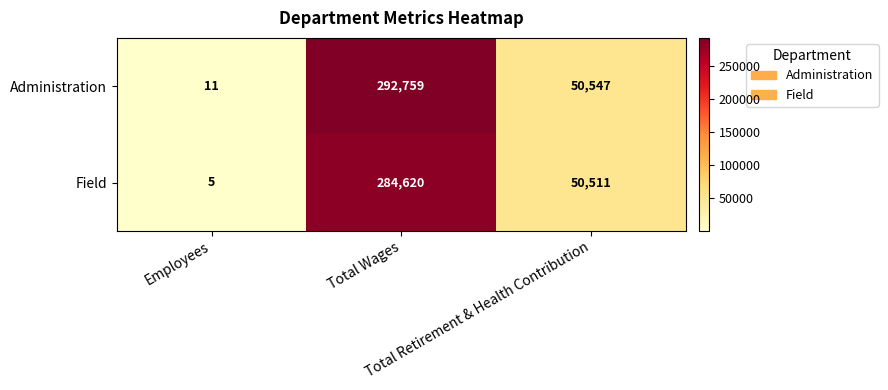

At which category does the chart reach its peak across all series?

Total Wages